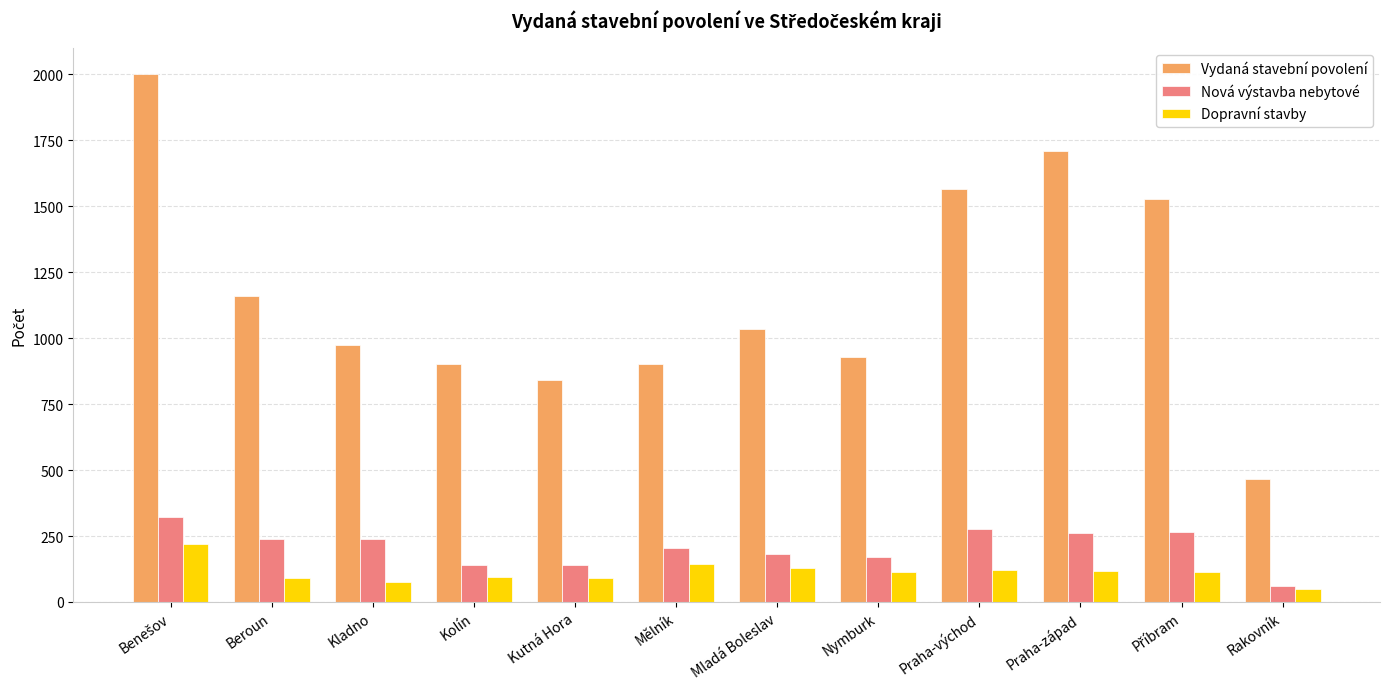

What is the difference between the second highest and minimum values in the Vydaná stavební povolení series?

1245